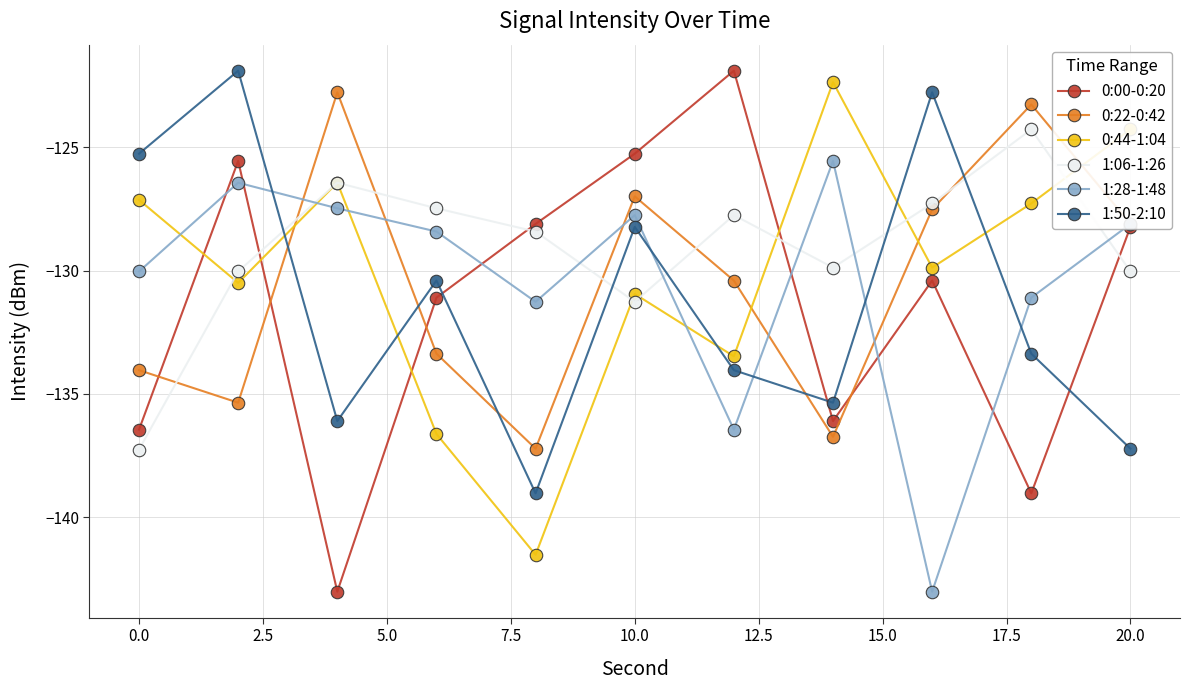

True or false: 1:50-2:10 has more than 1 points higher than both neighbors.

True